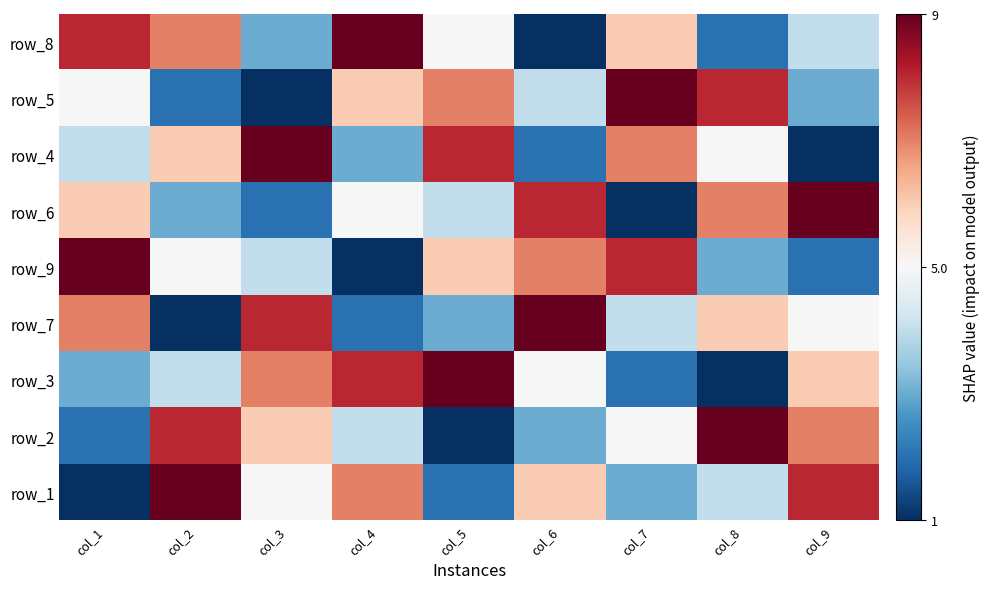

Which has a higher value, col_9 or col_2?

col_2